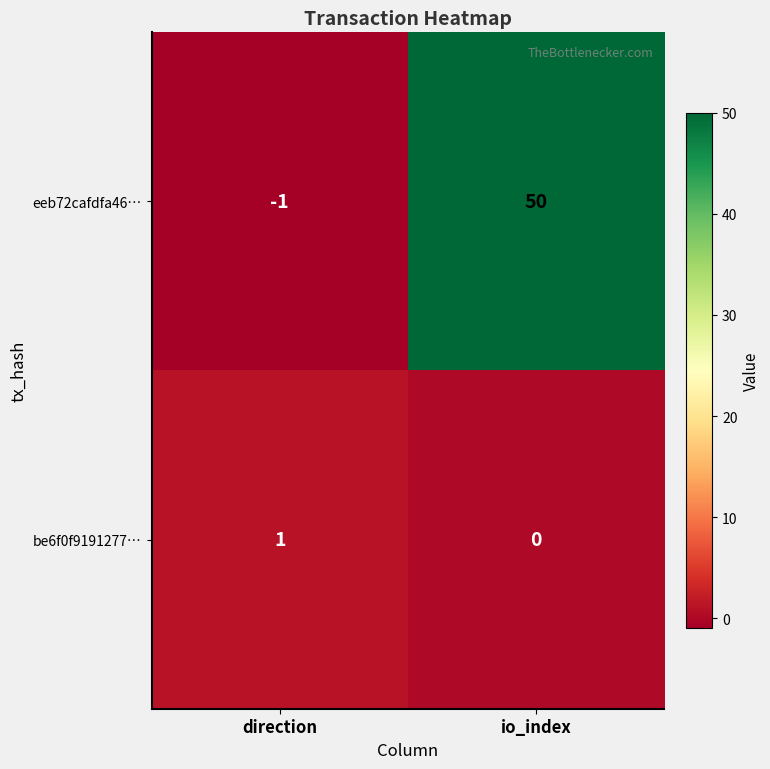

At which category does the chart reach its minimum across all series?

direction